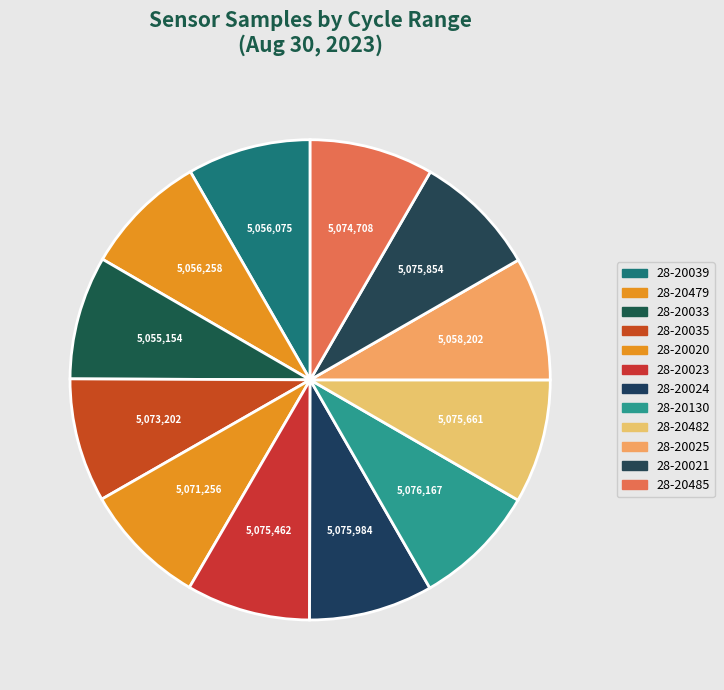

Combined, do 28-20130 and 28-20025 account for over 50%?

No